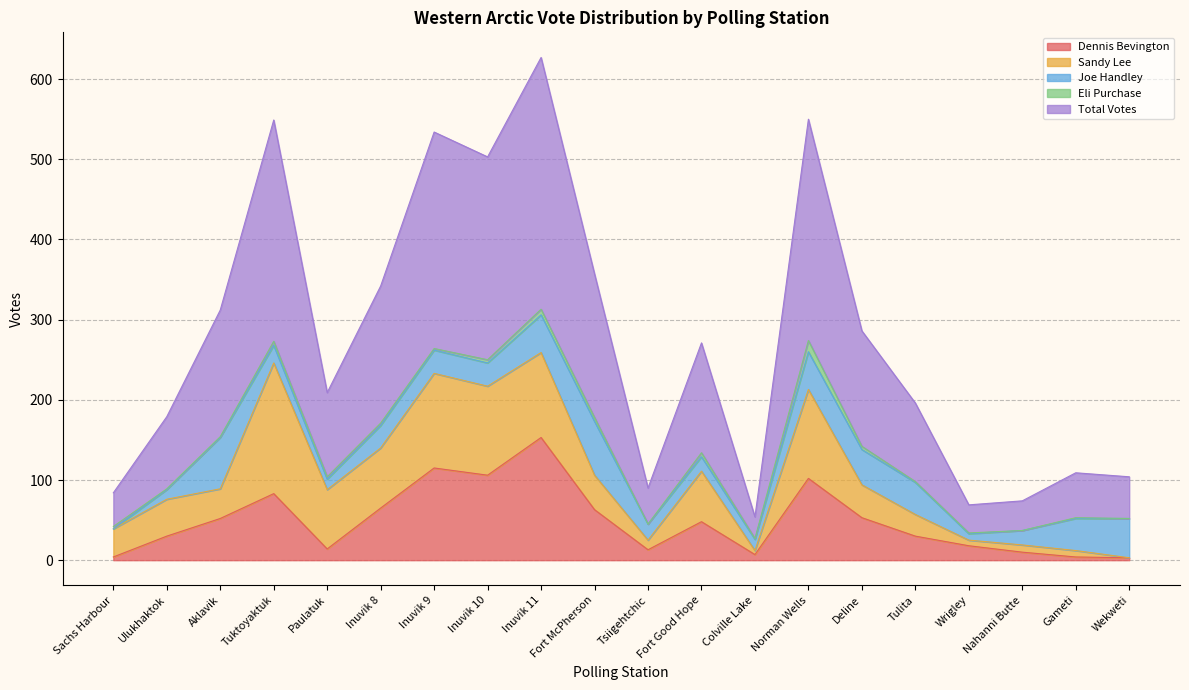

Reading left to right, extract all data points from this chart.

Dennis Bevington: 4	30	52	83	14	65	115	106	153	63	13	48	7	102	53	30	18	10	4	3
Sandy Lee: 35	46	37	163	74	75	118	111	106	43	12	63	5	111	41	27	7	9	8	0
Joe Handley: 0	12	64	22	13	28	29	29	47	67	20	18	14	47	44	40	8	18	40	49
Eli Purchase: 3	1	1	5	3	3	2	4	7	5	0	5	1	14	4	1	1	0	1	0
Total Votes: 42	90	158	276	105	171	270	253	314	179	45	137	27	276	144	98	35	37	56	52